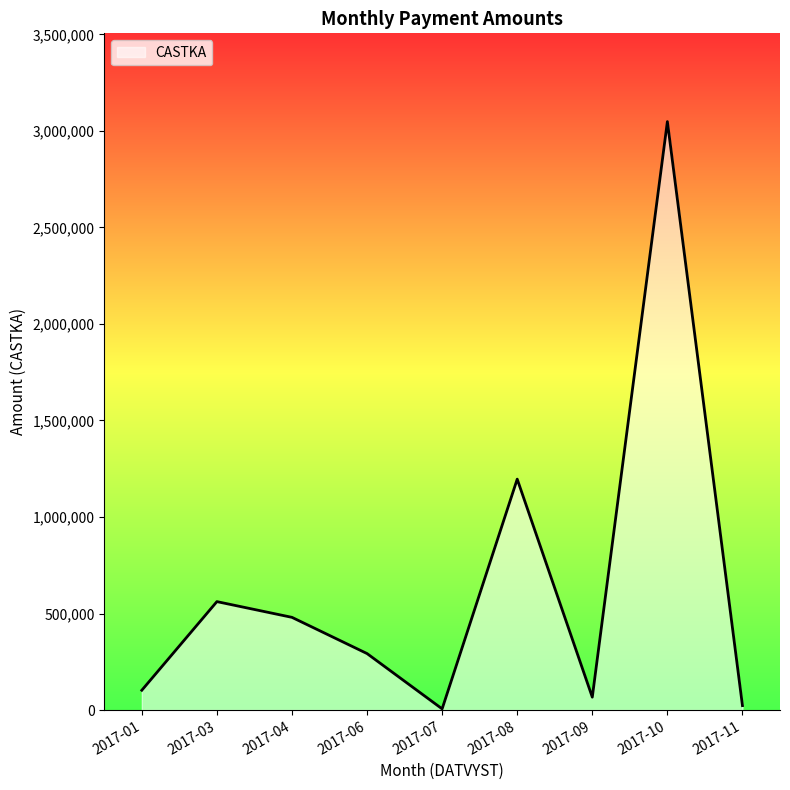

Does the chart display data point markers on the line(s)?

No